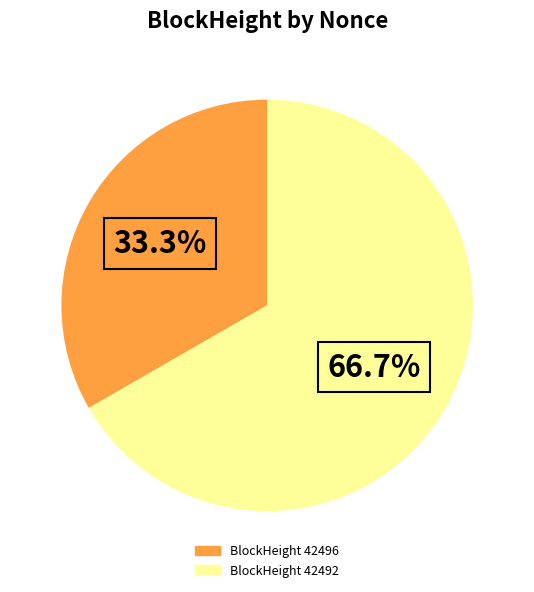

Is there a majority slice in this chart?

Yes